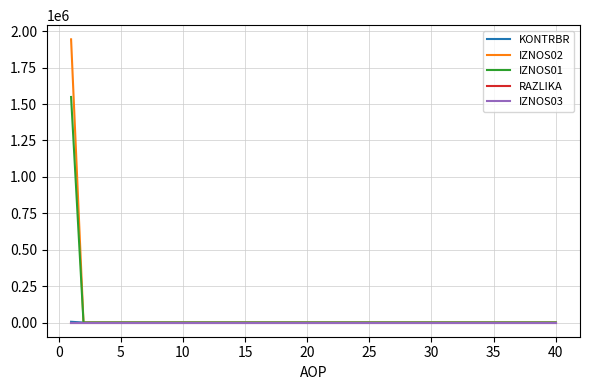

Is this an area chart (filled region under the line)?

No